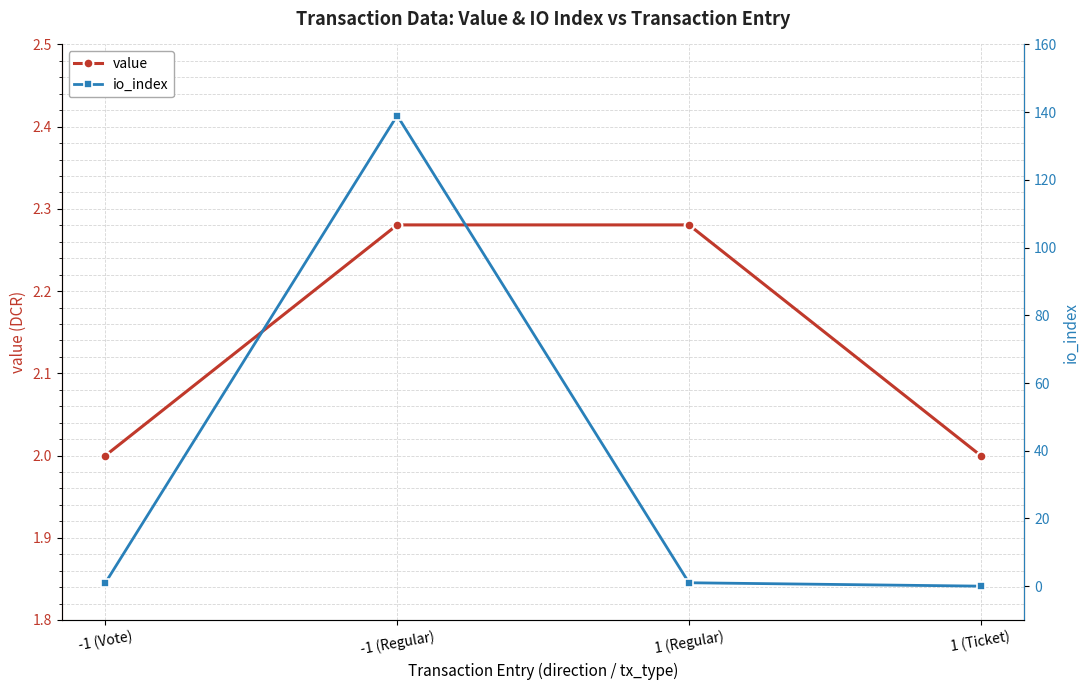

Reading left to right, list all the values displayed in this chart.

value: 2.0	2.3	2.3	2.0
io_index: 1.0	139.0	1.0	0.0